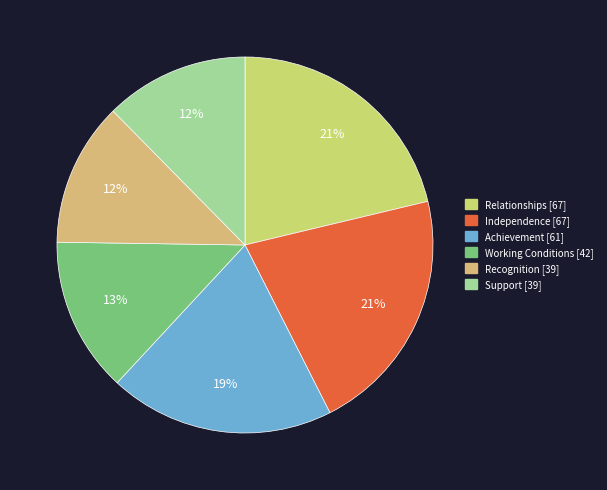

How many segments does this pie chart have?

6